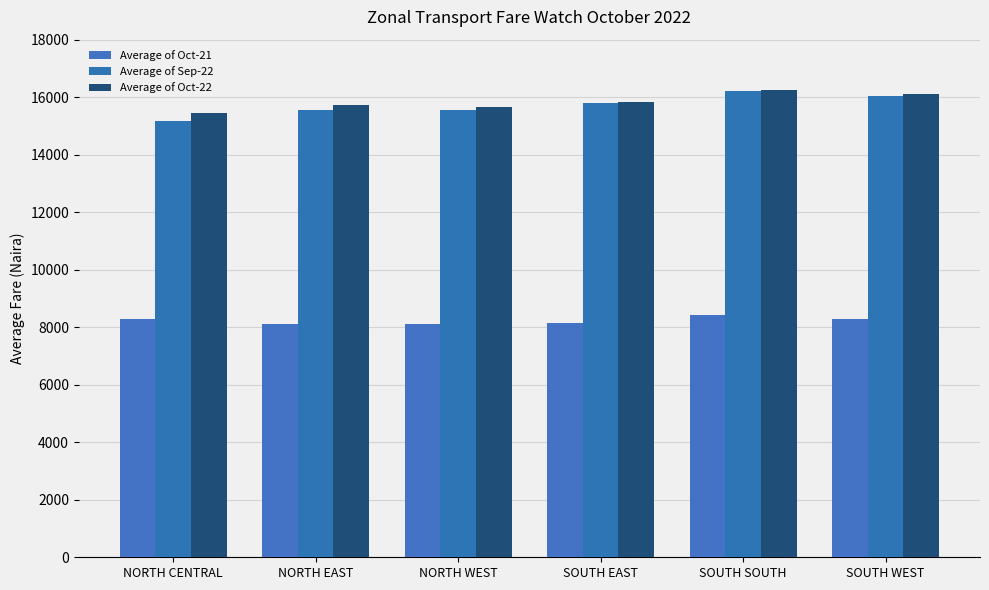

Reading left to right, list all the values displayed in this chart.

Average of Oct-21: 8290.0	8114.0	8125.5	8140.0	8439.1	8285.6
Average of Sep-22: 15179.5	15554.6	15555.2	15783.2	16232.0	16035.6
Average of Oct-22: 15451.9	15741.8	15666.2	15826.9	16266.3	16110.6